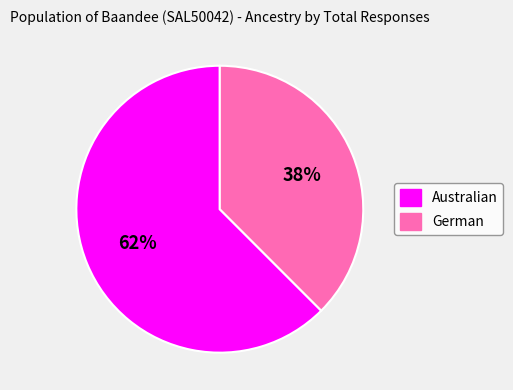

Is the sum of Australian and German greater than half?

Yes